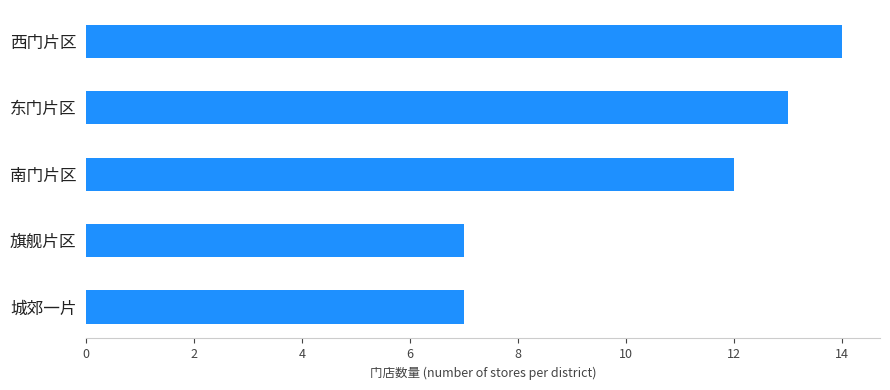

Which has a higher value, 城郊一片 or 东门片区?

东门片区